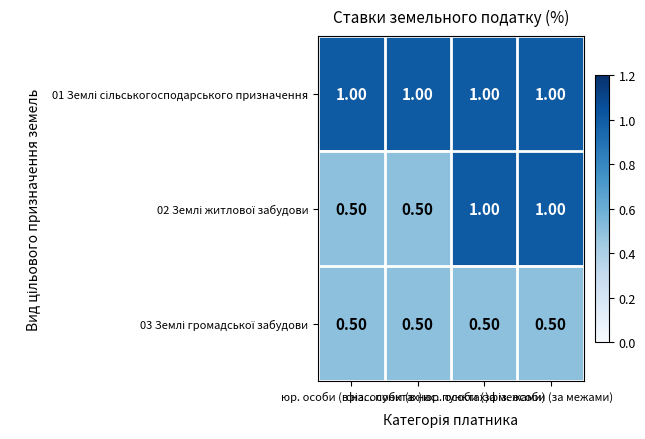

At how many categories does at least one series exceed 0?

4